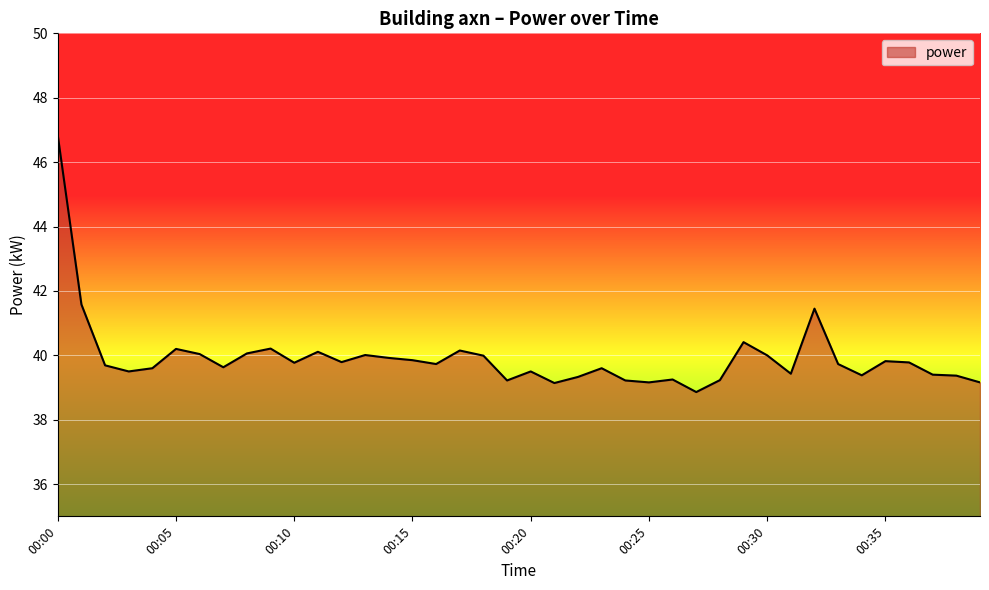

What is the maximum value shown in the chart?

46.8